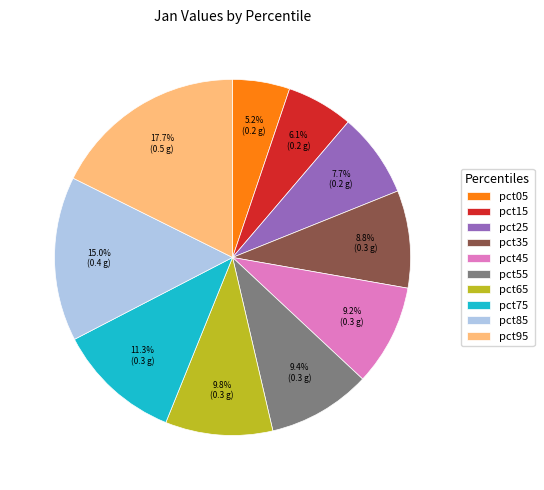

Is pct55 the majority of the pie?

No